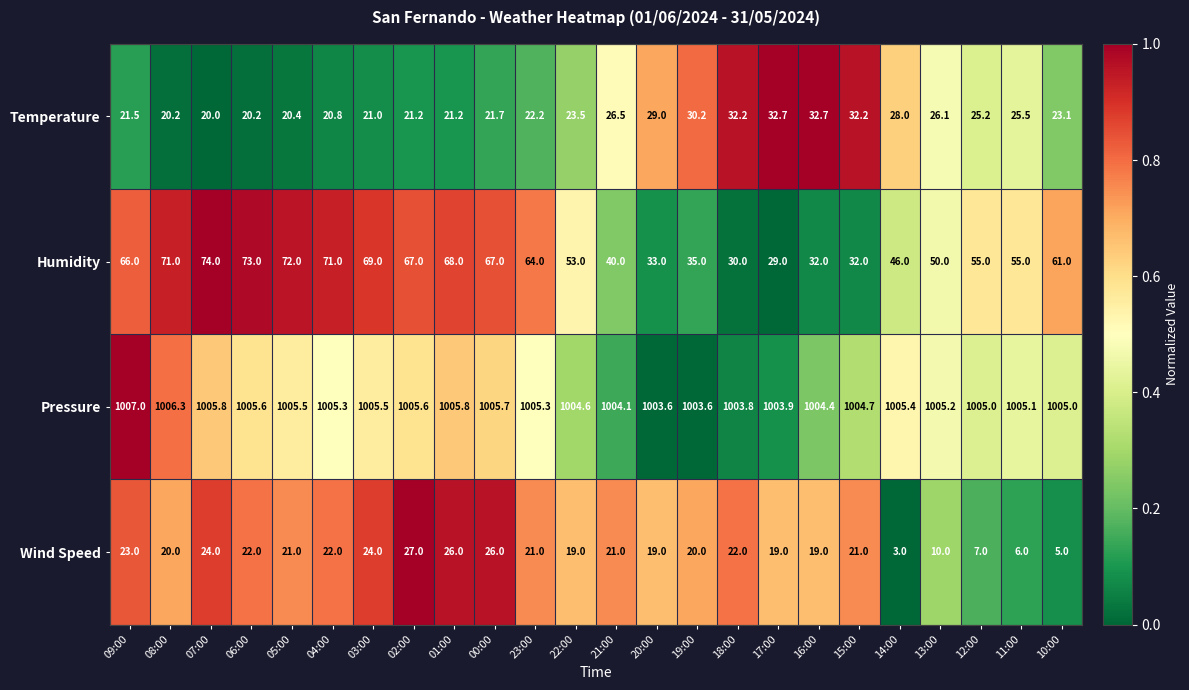

How many series are shown in this chart?

4